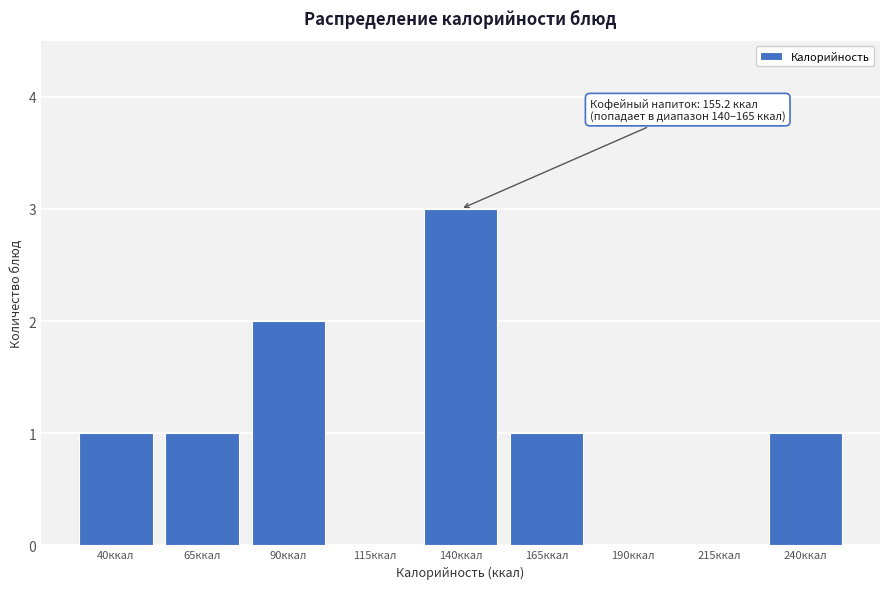

Reading left to right, transcribe all the data shown in this chart.

40ккал=1	65ккал=1	90ккал=2	115ккал=0	140ккал=3	165ккал=1	190ккал=0	215ккал=0	240ккал=1